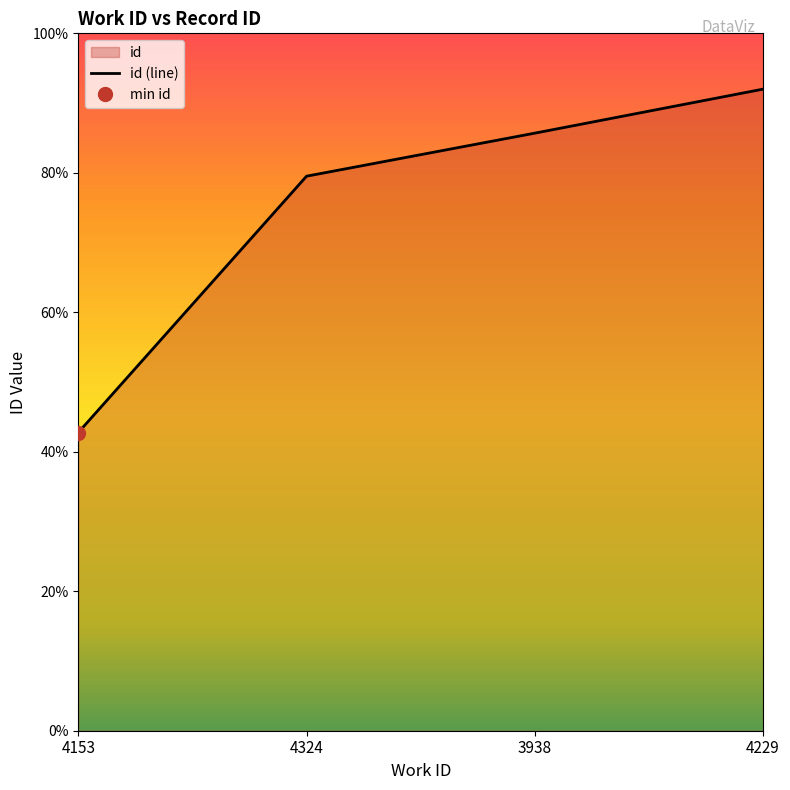

Reading right to left, what are all the values shown in this chart?

23000	21422	19879	10690